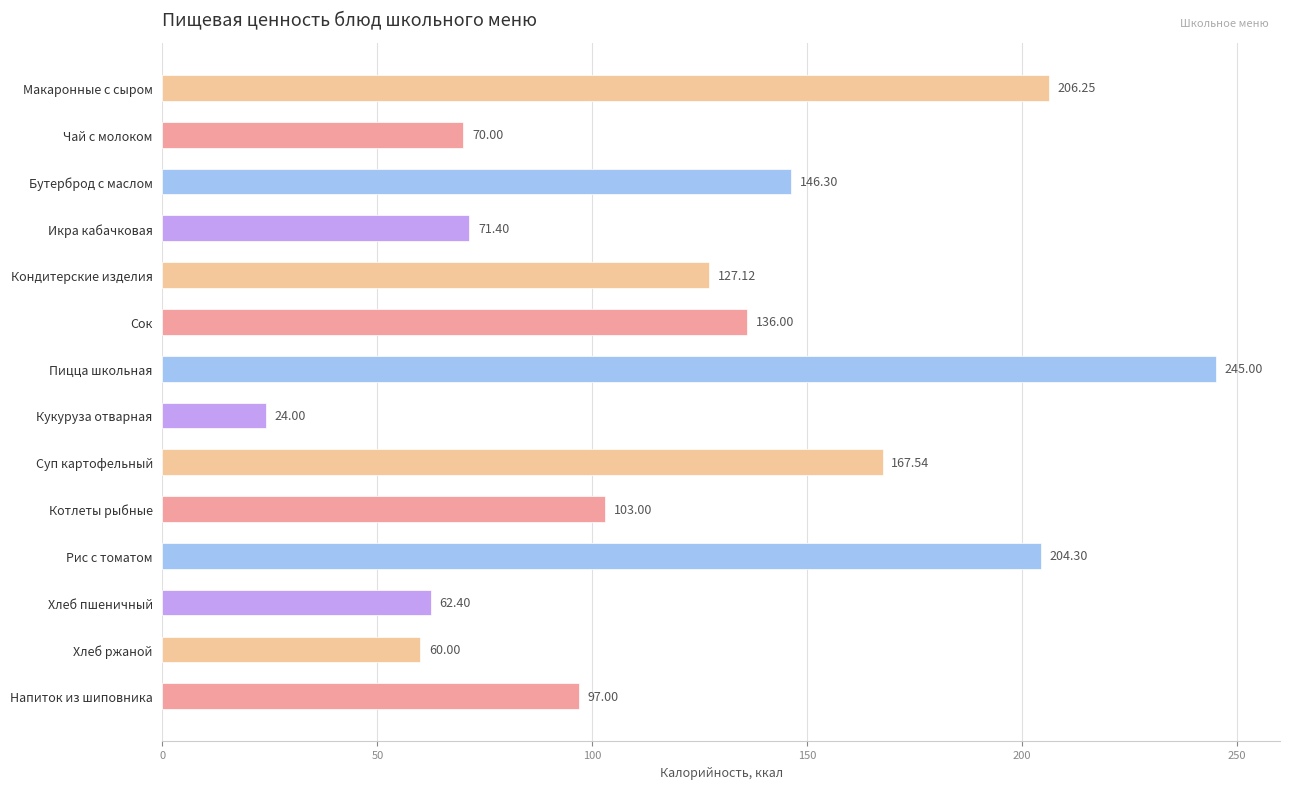

How many bars are there in total?

14